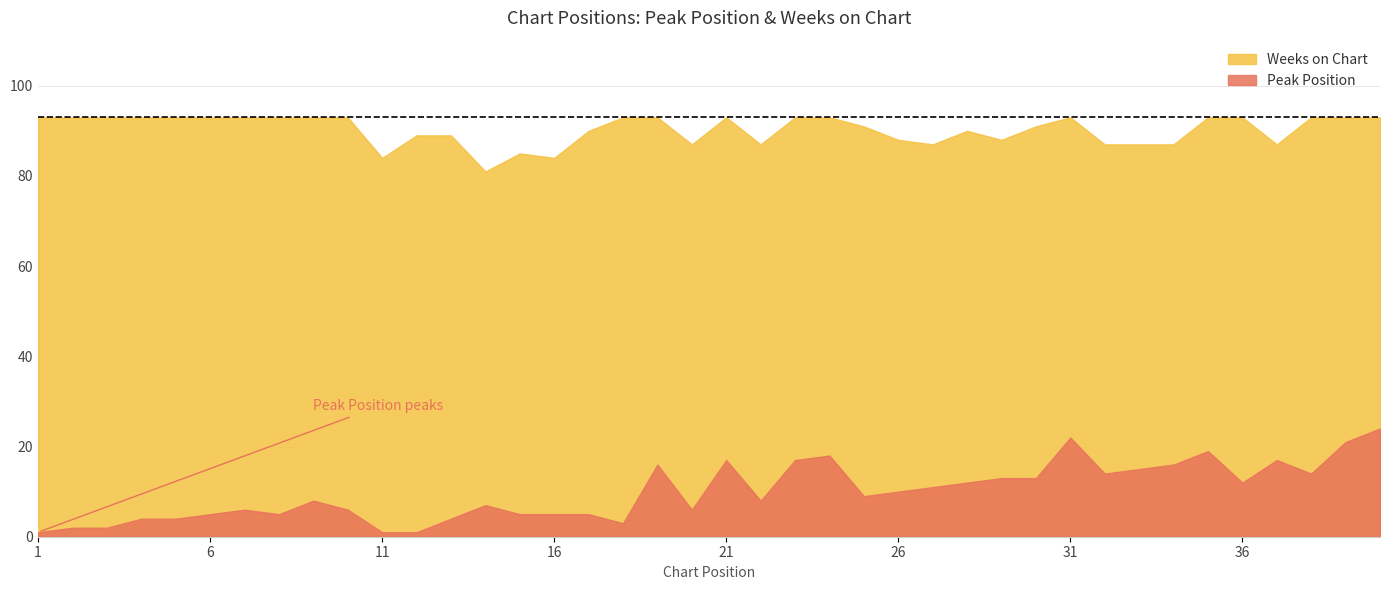

Which series has the largest range (max minus min)?

Peak Position